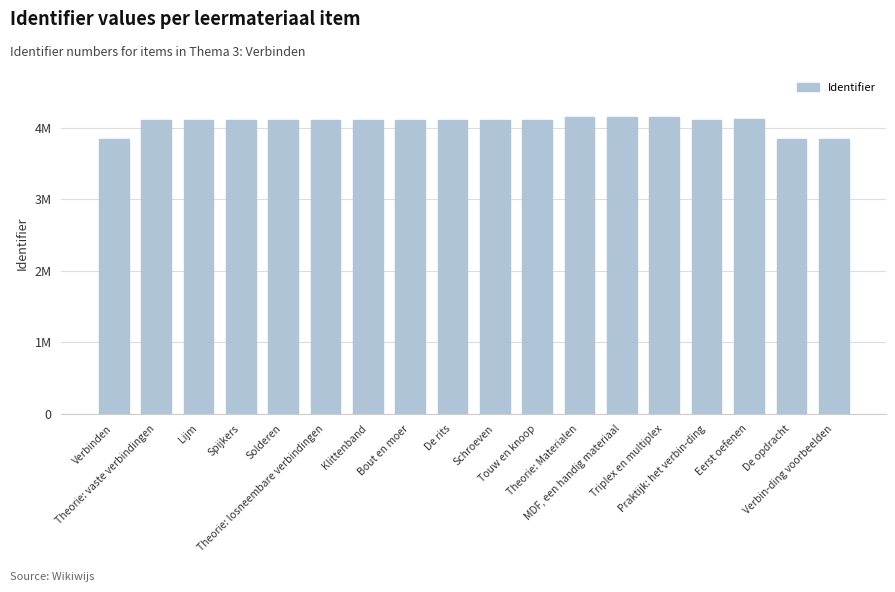

What is the greatest value displayed?

4142587